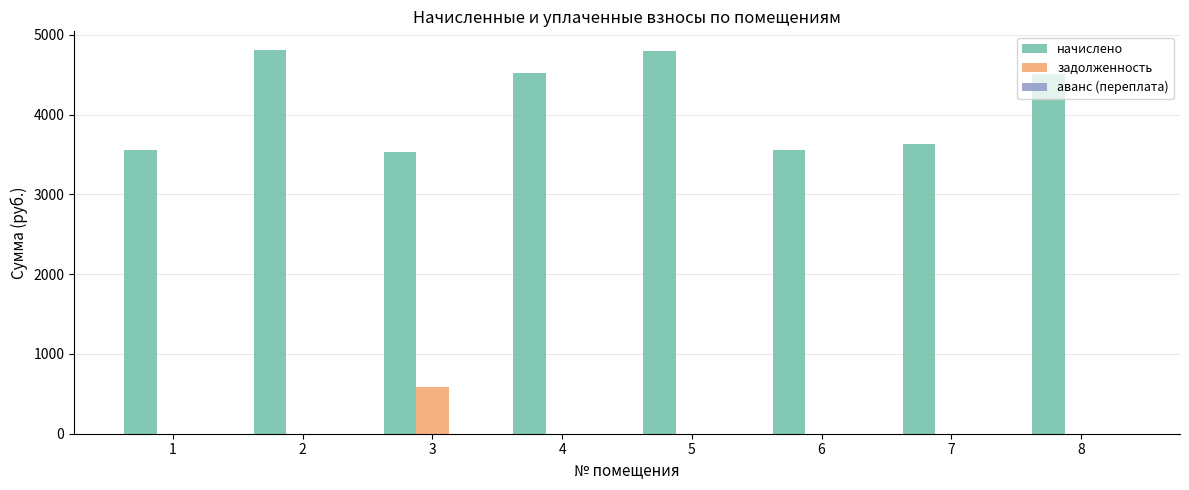

The value of начислено at 1 is 1058.9. True or false?

False